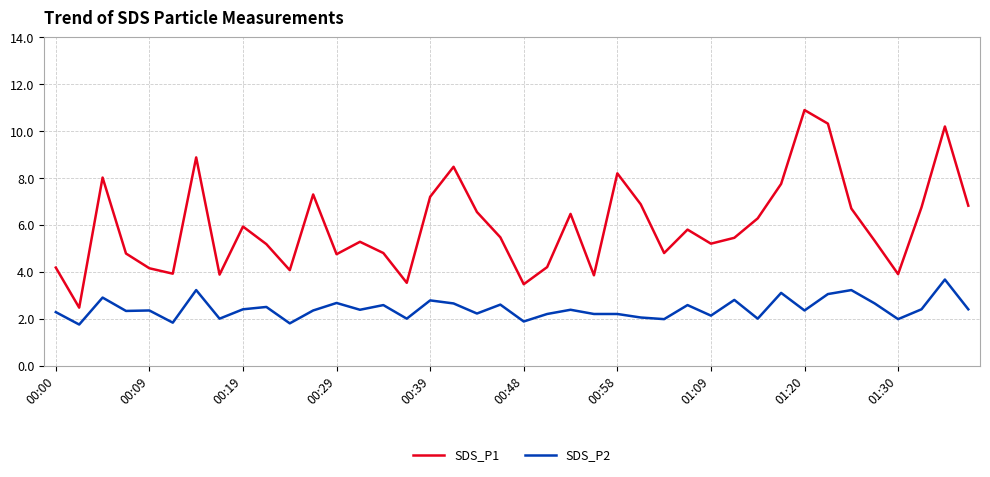

What are all the series names shown in the legend?

SDS_P1, SDS_P2